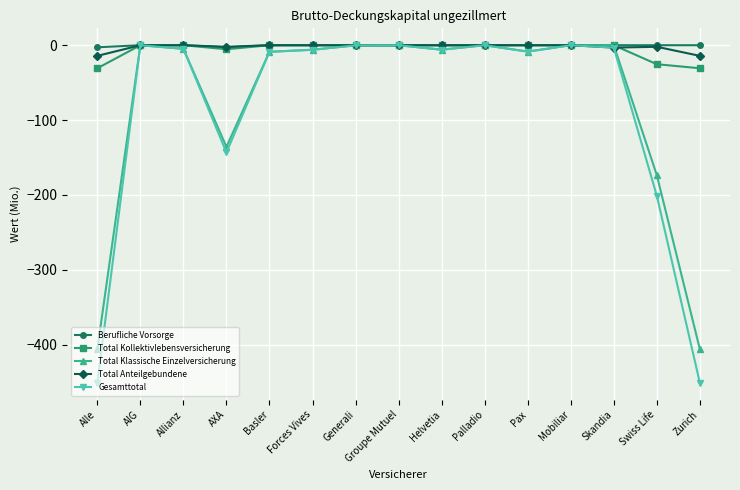

How many lines are shown in the chart?

5